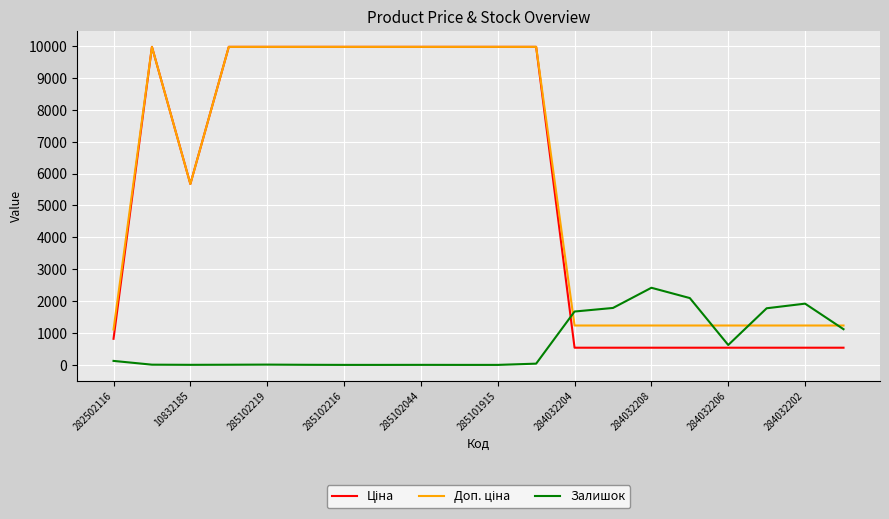

What is the greatest value displayed?

9975.0